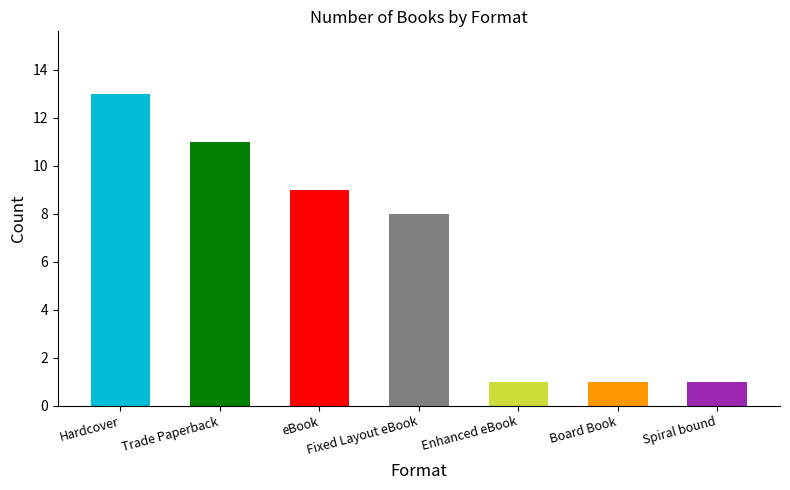

How many distinct data groups are displayed?

1